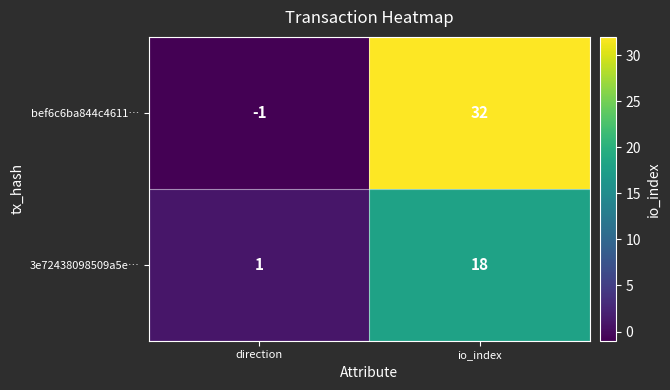

What is the average value of the 3e72438098509a5e… series?

10